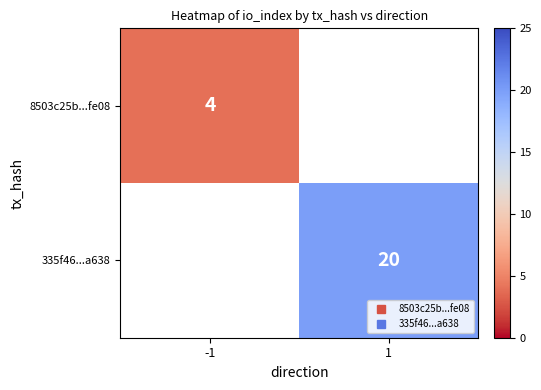

What is the minimum value shown in the chart?

4.0